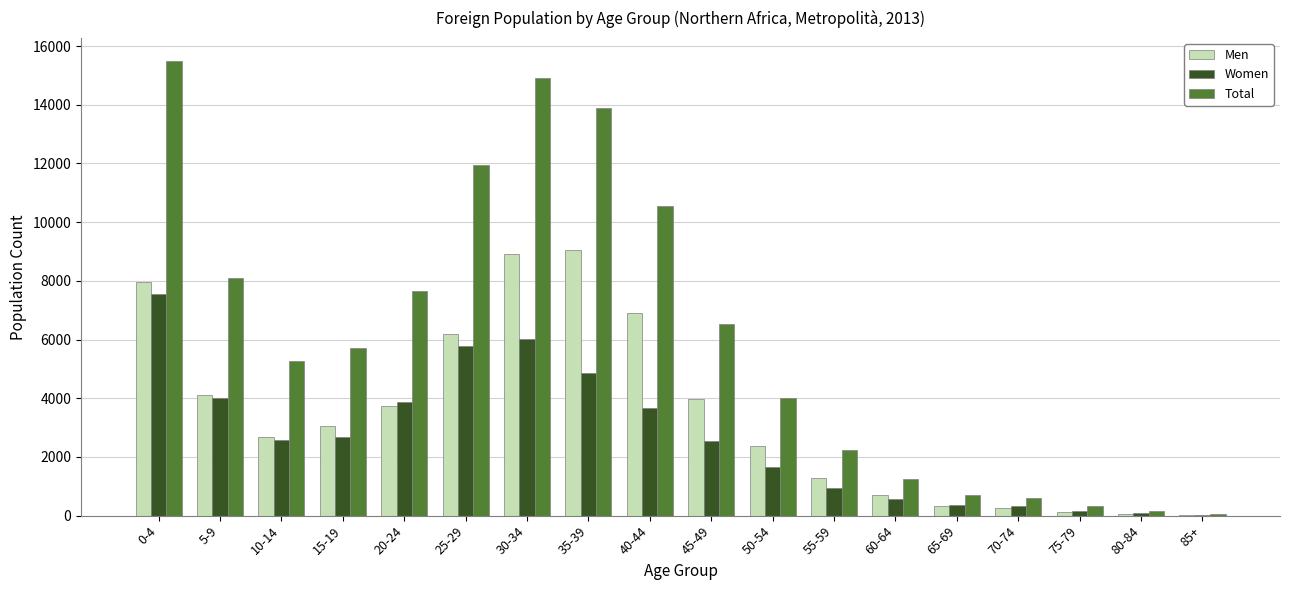

At which category is the sum across all series the highest?

0-4